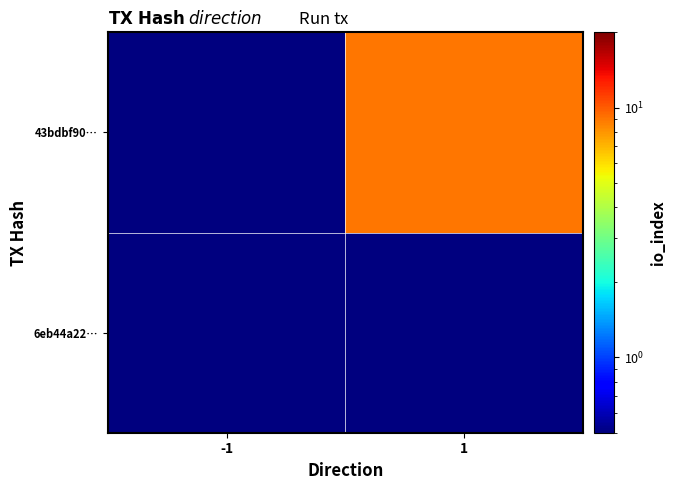

Which series has the largest range (max minus min)?

43bdbf90…